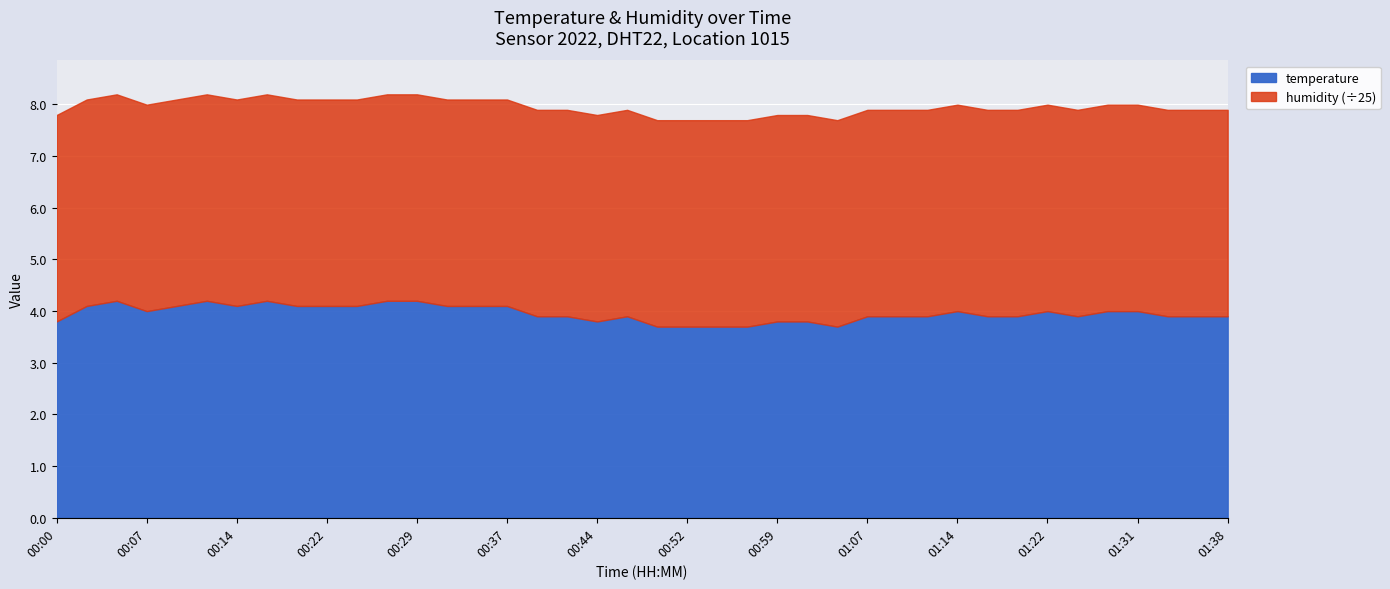

The value of humidity at 00:54 is 99.9. True or false?

True